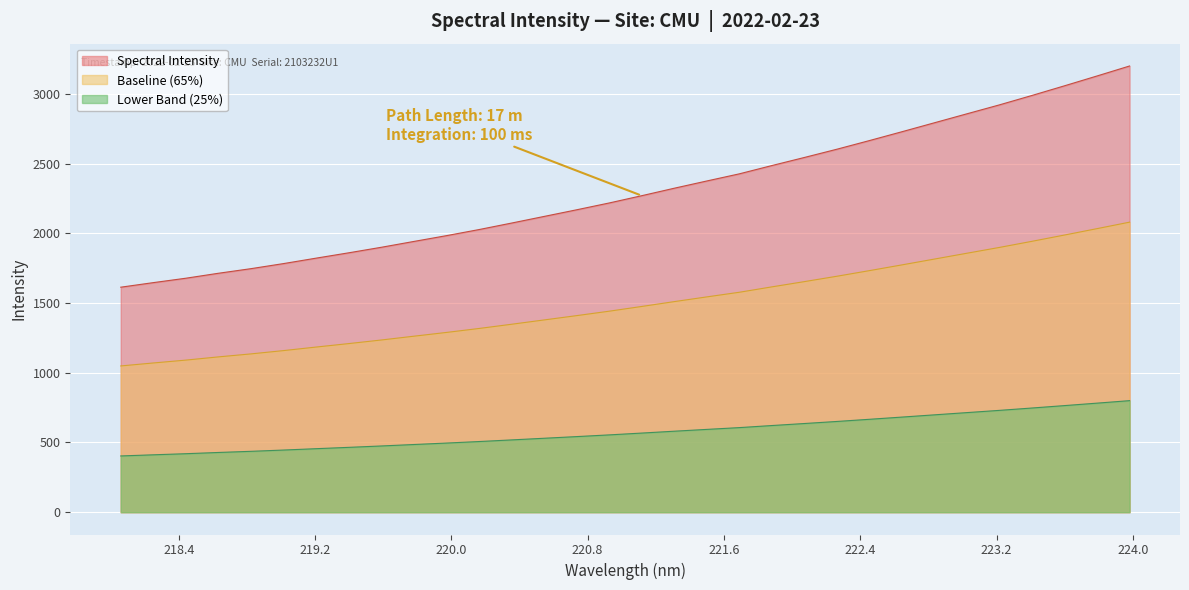

What is the change in value from 218.6332 to 223.408?

+1274.9